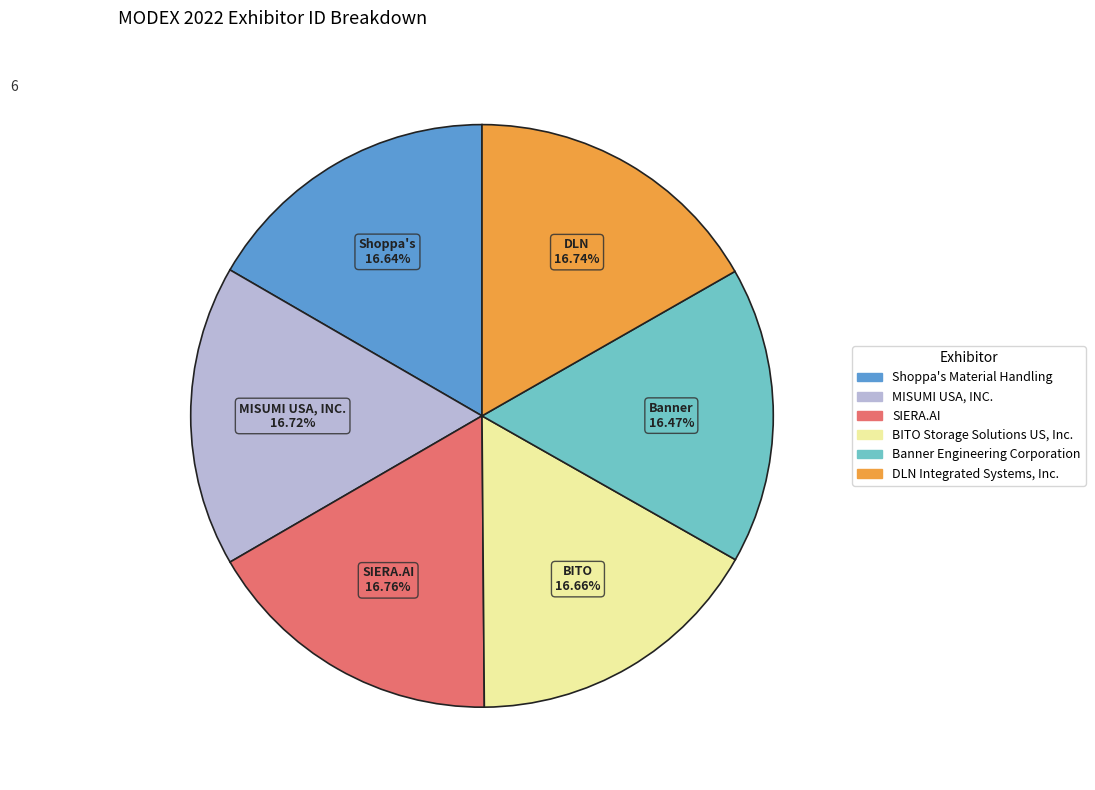

To the nearest percent, what is the combined percentage of Banner Engineering Corporation and BITO Storage Solutions US, Inc.?

33%